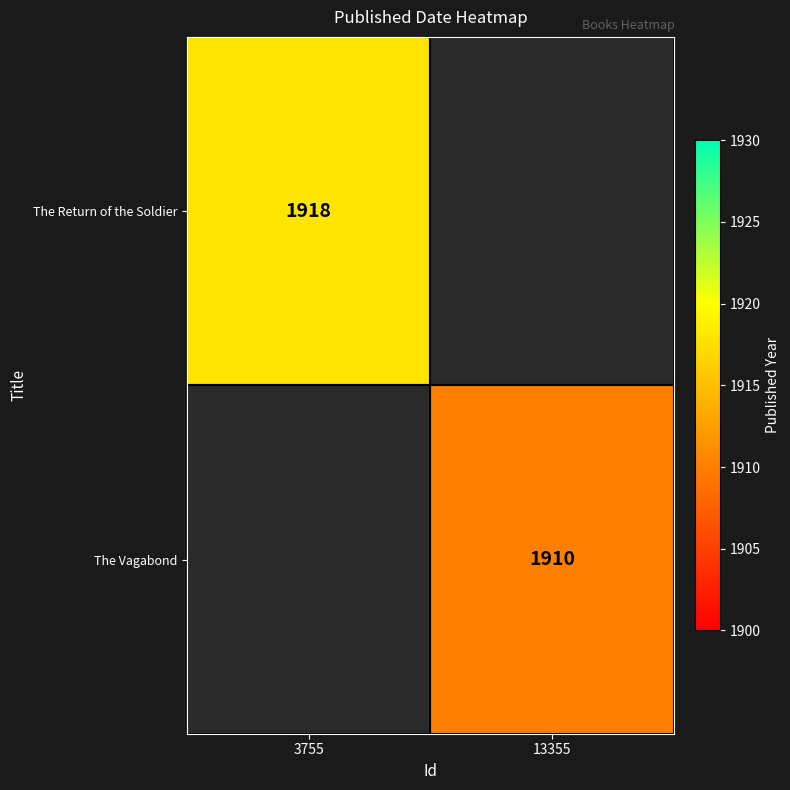

The The Vagabond series shows 987 at 13355. True or false?

False